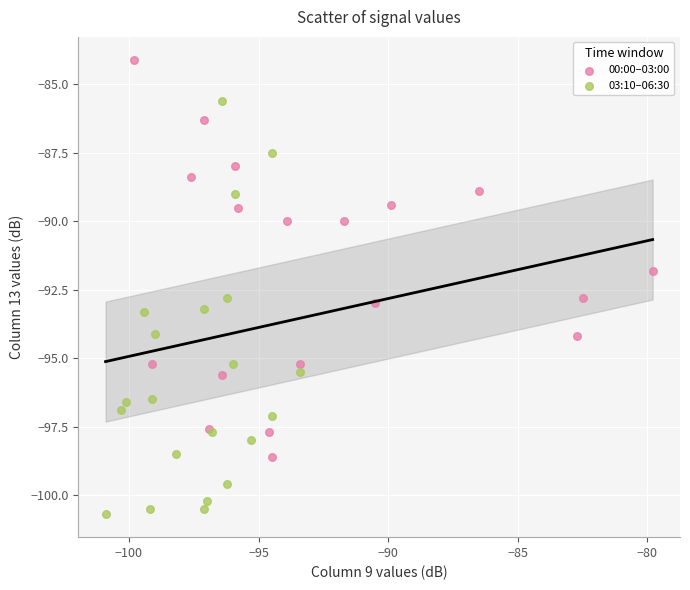

Which series reaches the minimum Y coordinate?

03:10–06:30